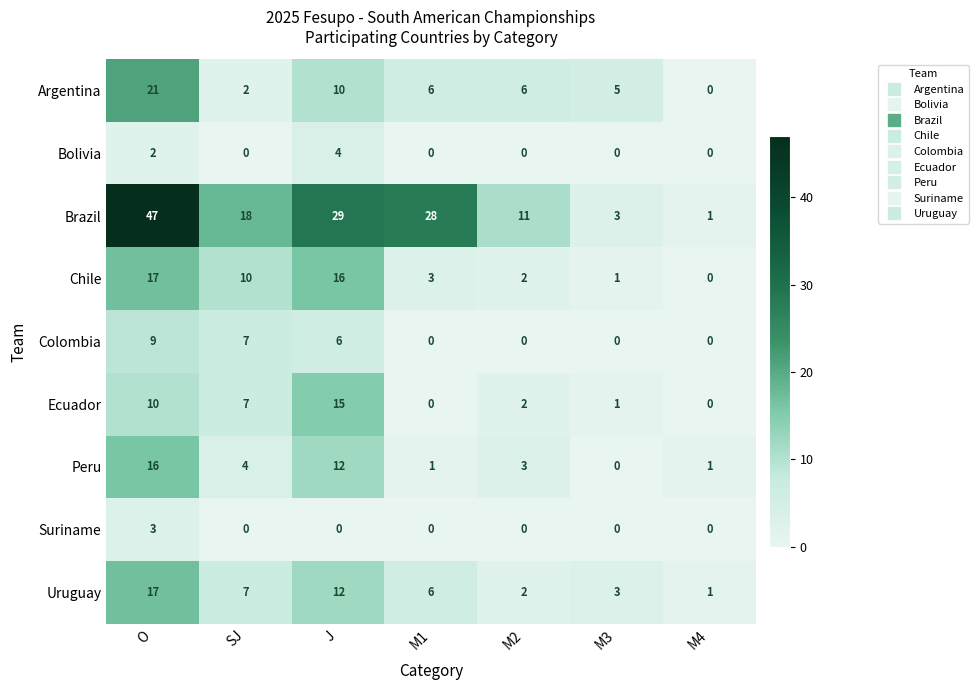

How many series are shown in this chart?

9